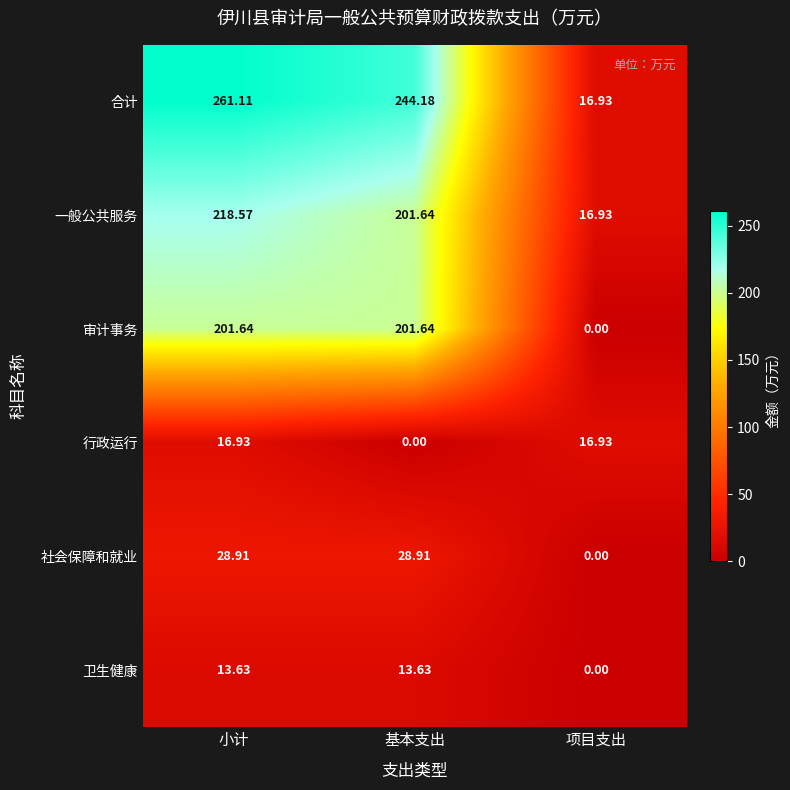

Between 基本支出 and 项目支出, which series saw the biggest shift?

合计